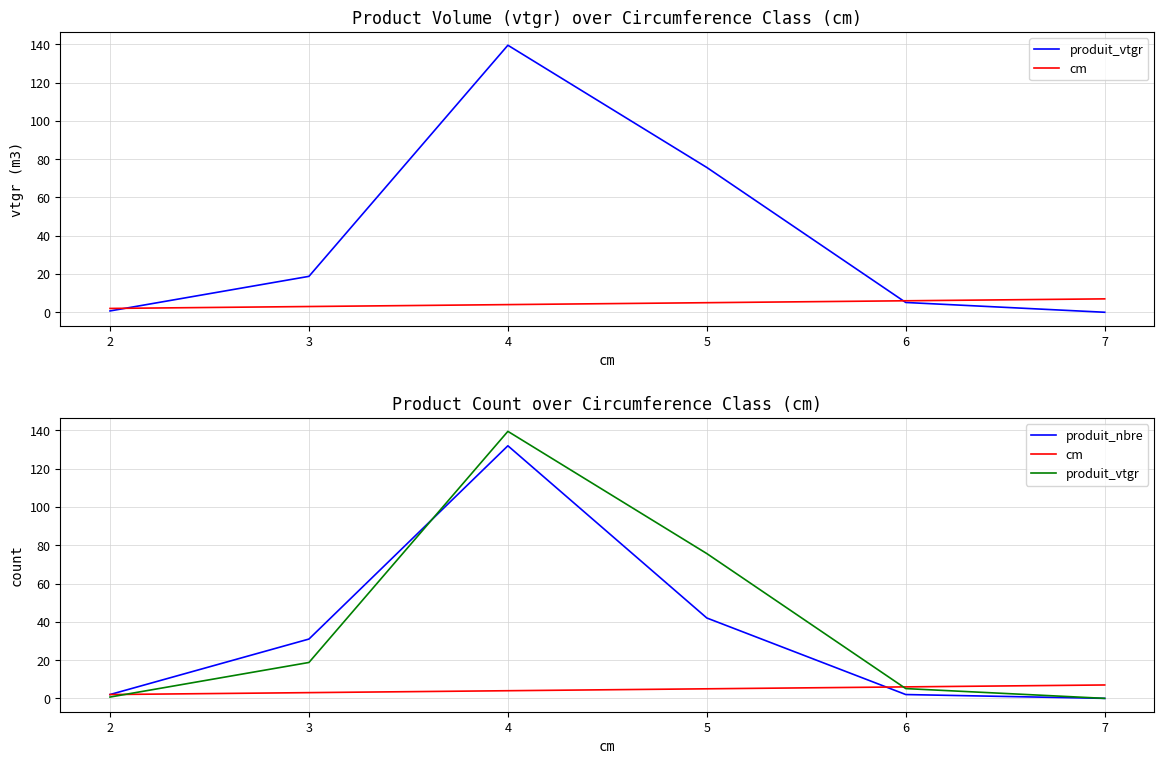

What is the sum of all cm values?

27.0